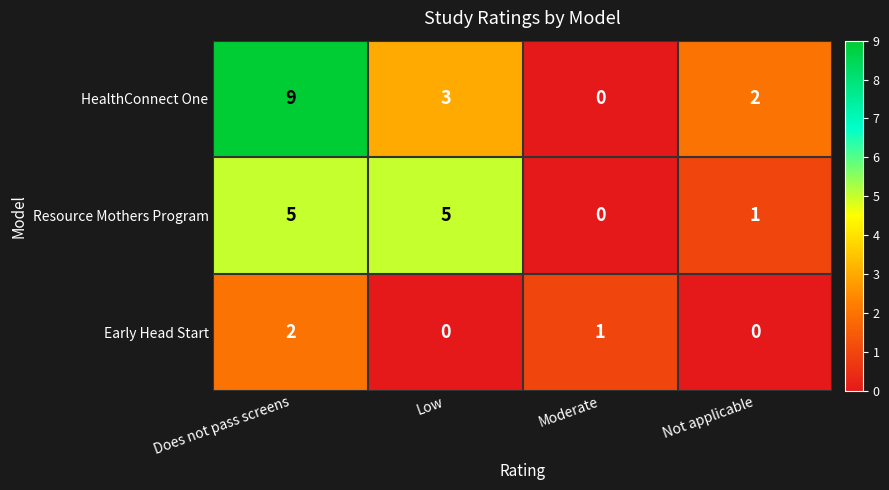

What is the total value across all series at Low?

8